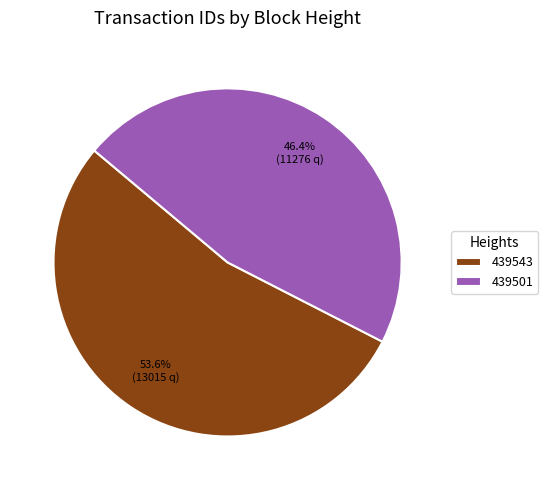

What percentage is the 439543 slice, to the nearest percent?

54%